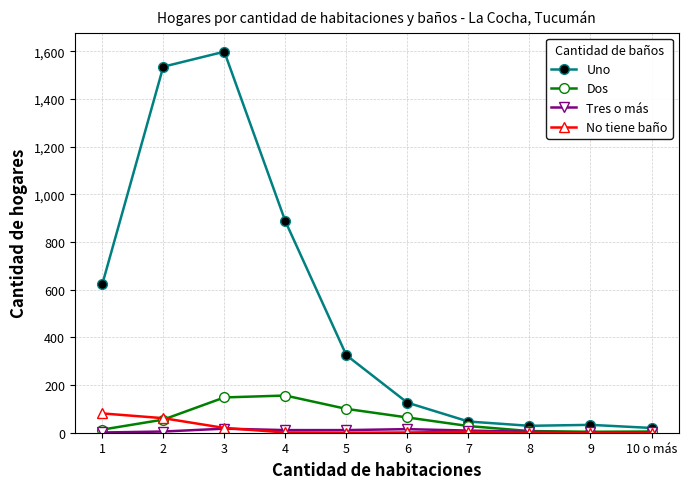

What is the greatest value displayed?

1598